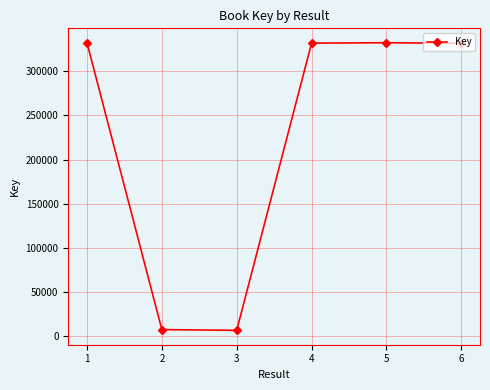

Is this an area chart (filled region under the line)?

No